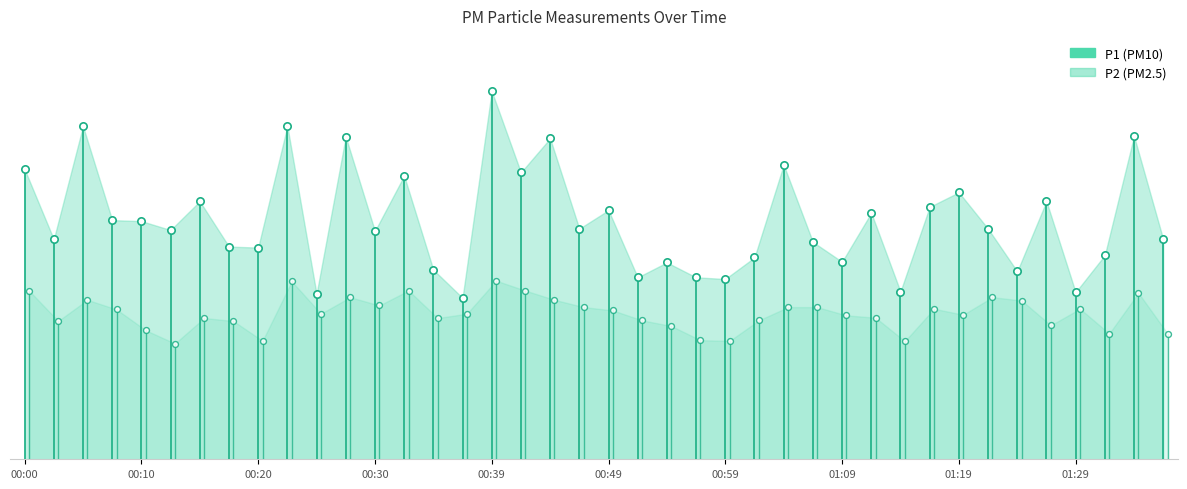

At how many categories does at least one series exceed 3?

40